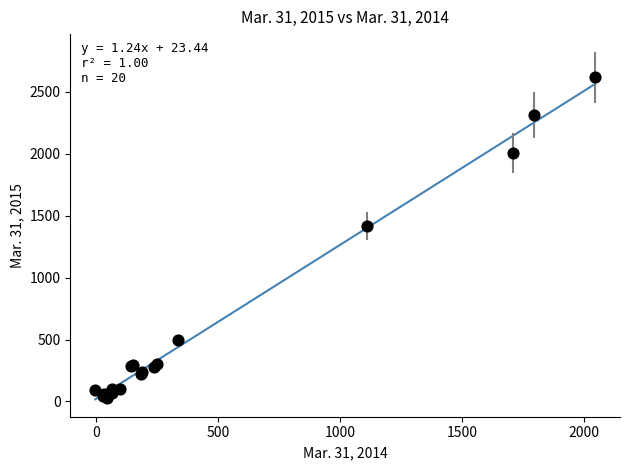

What Y value in the scatter plot is closest to 1324?

1419